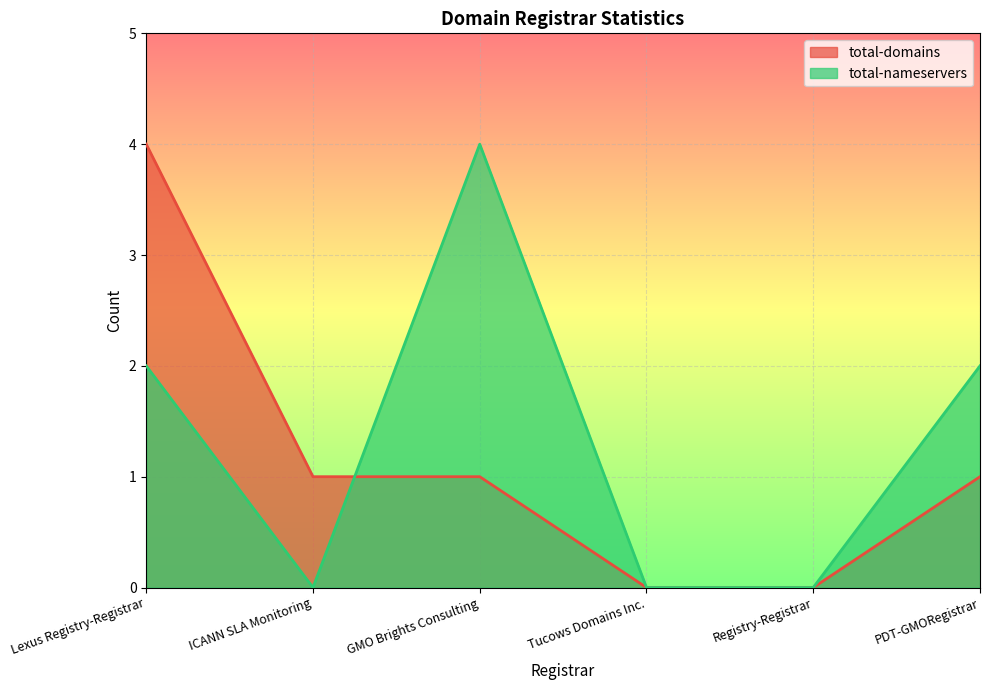

At which category is the sum across all series the highest?

Lexus Registry-Registrar